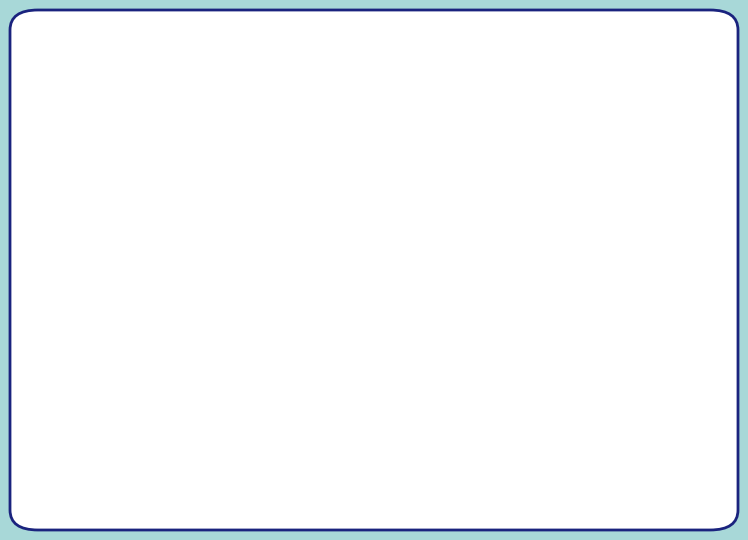

Does any single category account for the majority?

Yes